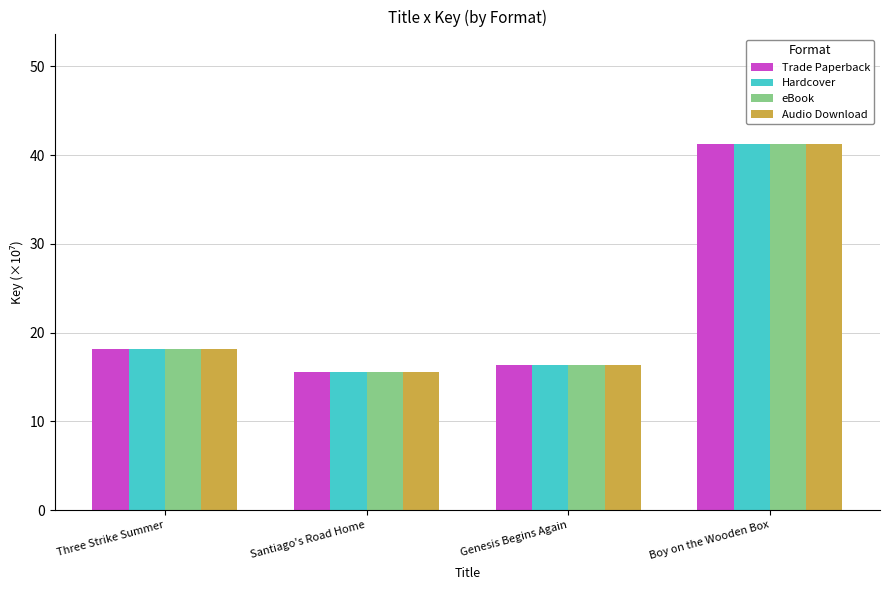

Reading right to left, list all the values displayed in this chart.

Trade Paperback: Boy on the Wooden Box=41.2	Genesis Begins Again=16.4	Santiago's Road Home=15.5	Three Strike Summer=18.1
Hardcover: Boy on the Wooden Box=41.2	Genesis Begins Again=16.4	Santiago's Road Home=15.5	Three Strike Summer=18.1
eBook: Boy on the Wooden Box=41.2	Genesis Begins Again=16.4	Santiago's Road Home=15.5	Three Strike Summer=18.1
Audio Download: Boy on the Wooden Box=41.2	Genesis Begins Again=16.4	Santiago's Road Home=15.5	Three Strike Summer=18.1